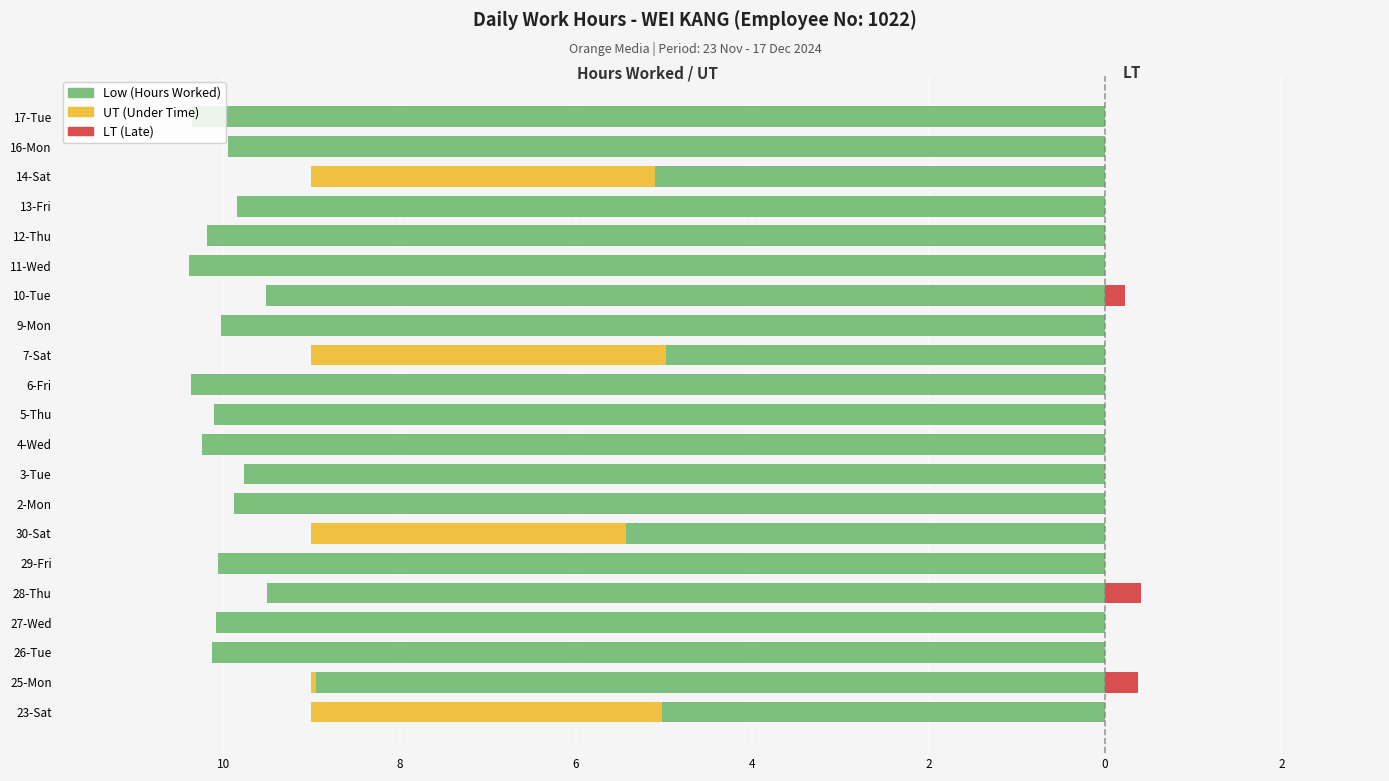

What is the difference between the maximum and minimum values in the Low series?

5.4